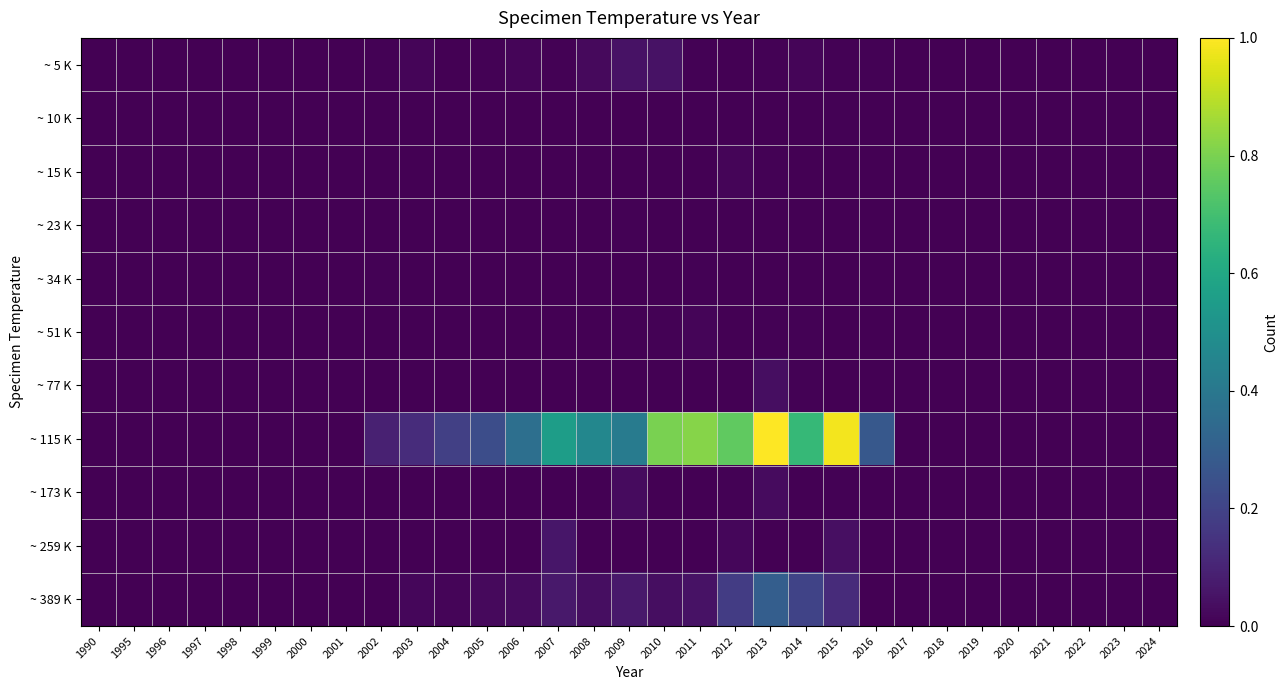

Which series has the widest spread of values?

~ 115 K